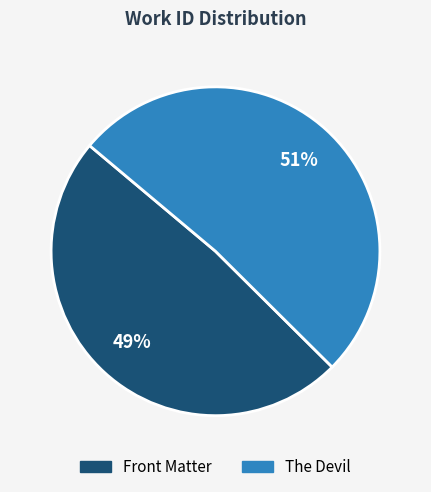

To the nearest percent, what is the combined percentage of The Devil and Front Matter?

100%